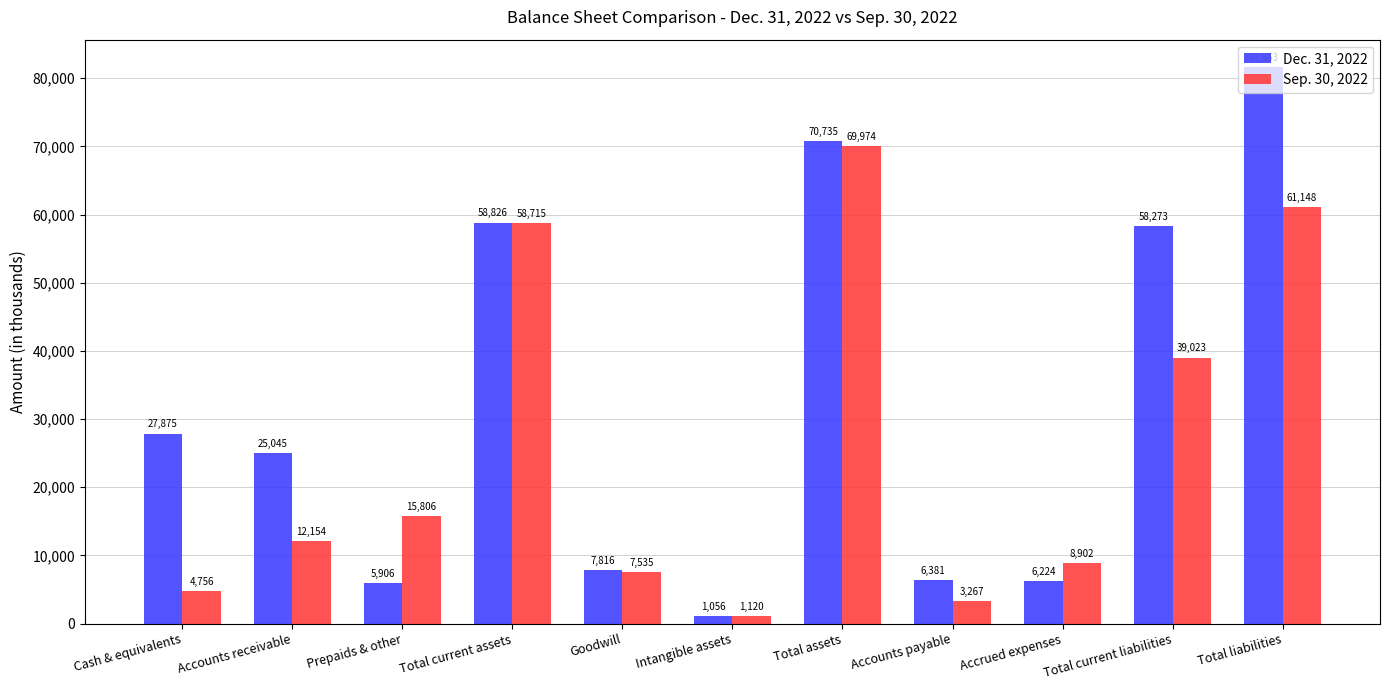

List the labels in order of Sep. 30, 2022 value, smallest first.

Intangible assets, Accounts payable, Cash & equivalents, Goodwill, Accrued expenses, Accounts receivable, Prepaids & other, Total current liabilities, Total current assets, Total liabilities, Total assets